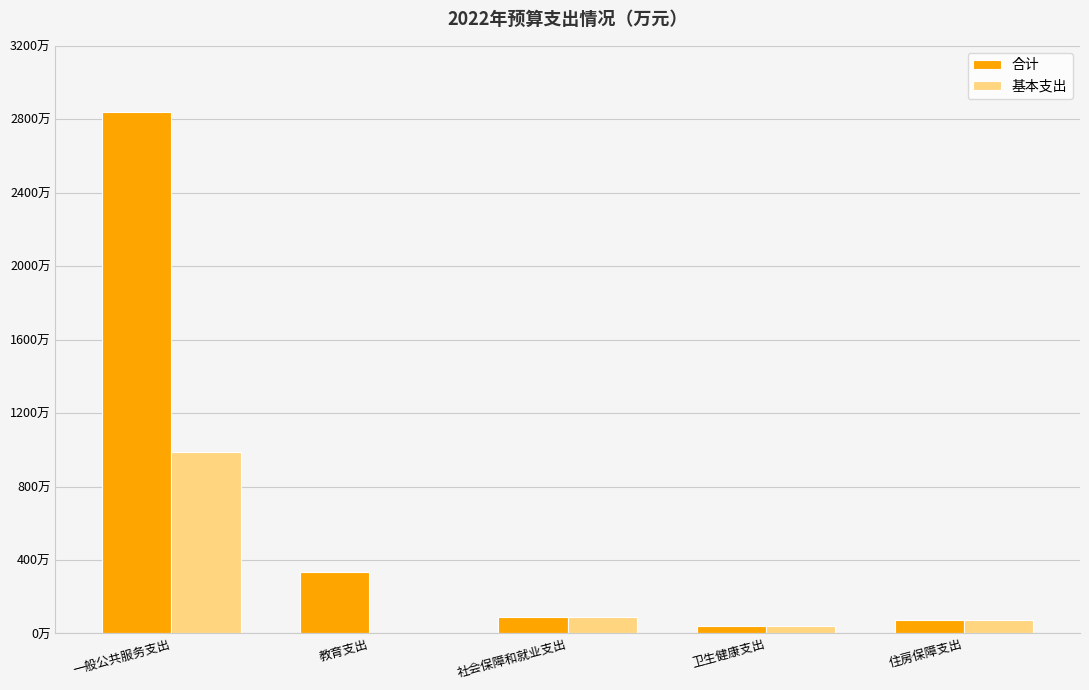

Where is 合计 nearest to the value 1441?

教育支出